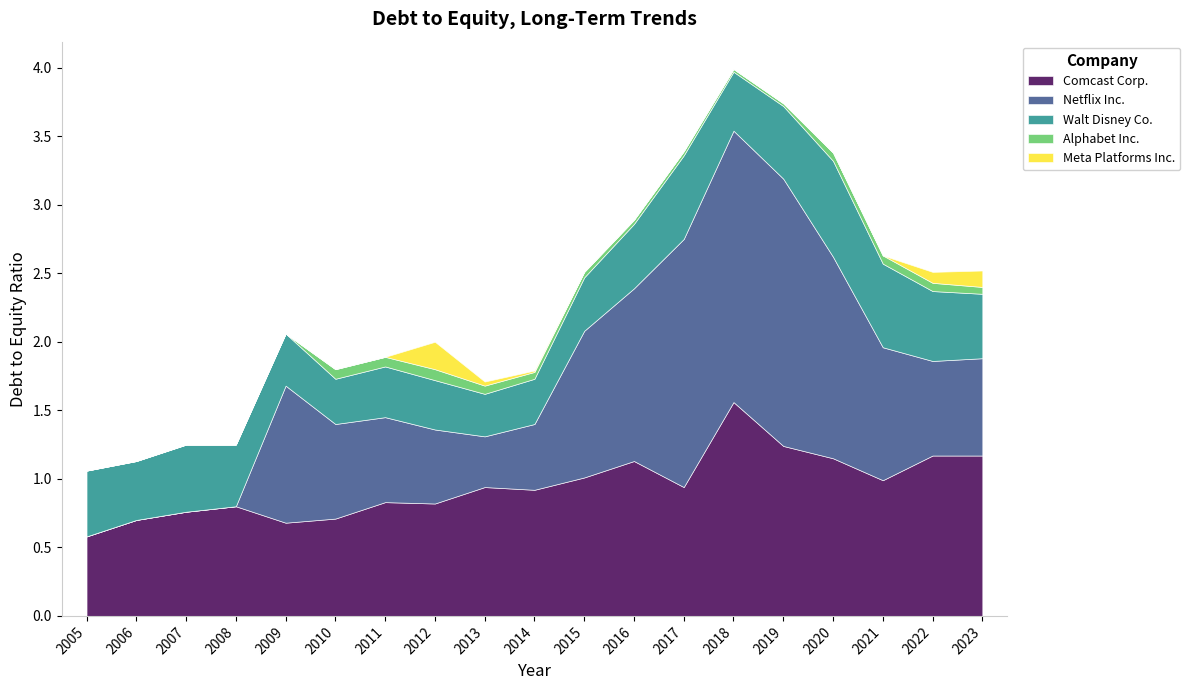

How many categories are shown in the chart?

19